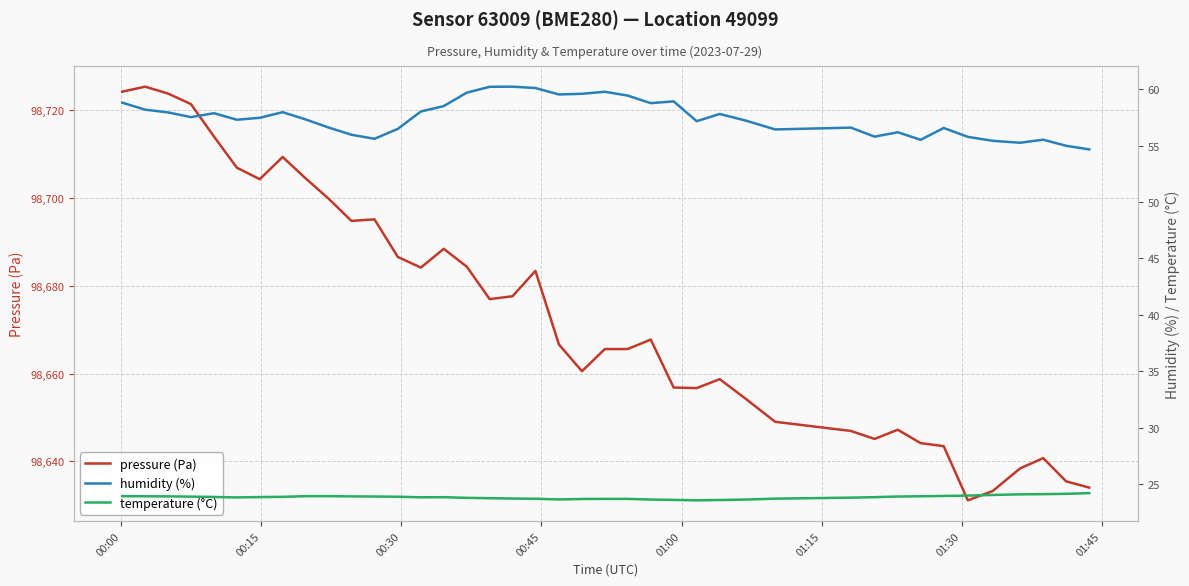

What is the maximum value for pressure (Pa)?

98725.4